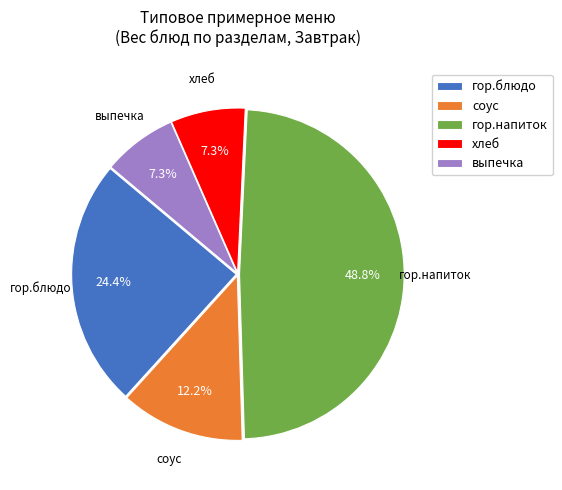

Between соус and выпечка, which is larger?

соус